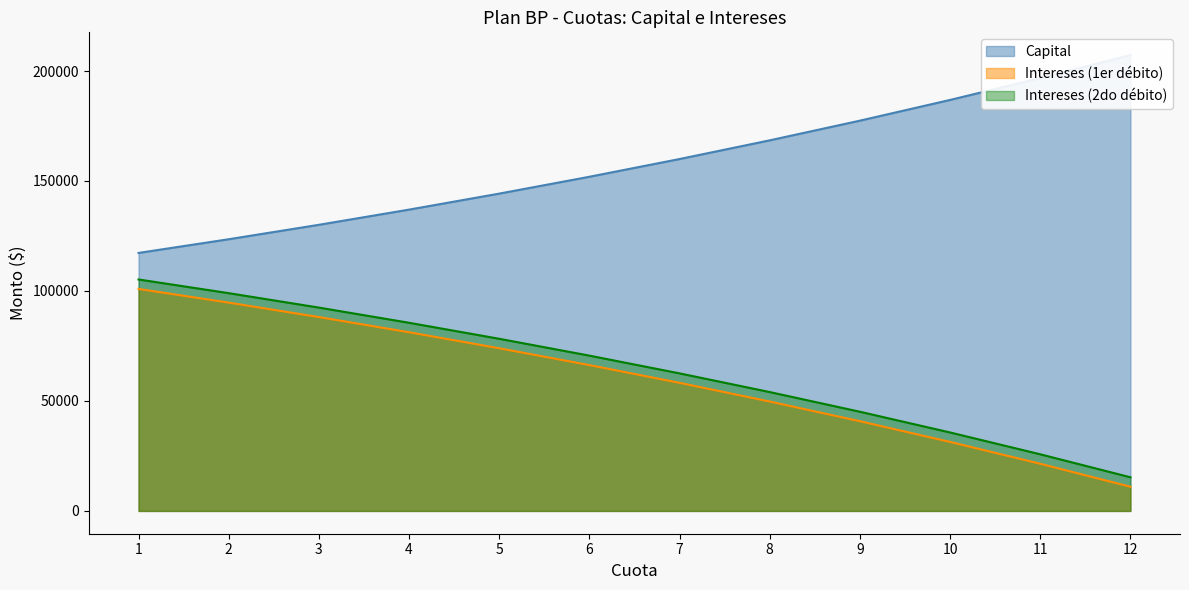

What is the total value across all series at 4?

303762.5